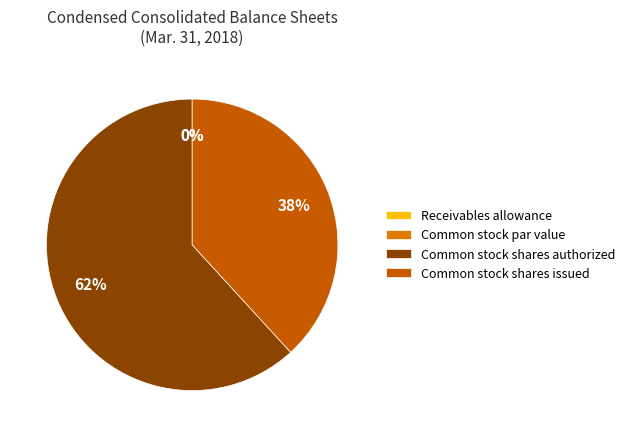

To the nearest percent, what is the average slice percentage?

25%